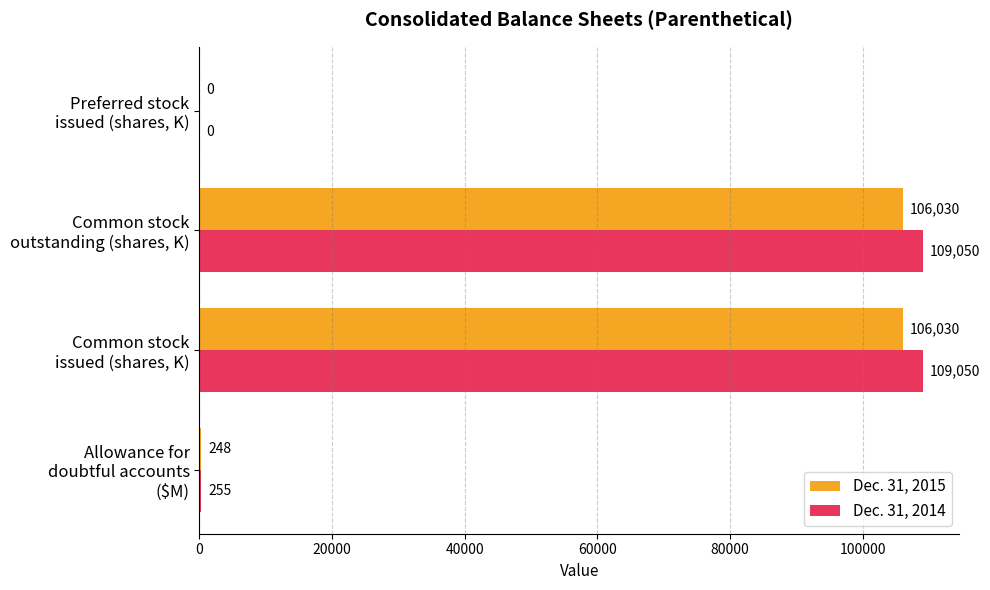

What is the greatest value displayed?

109050